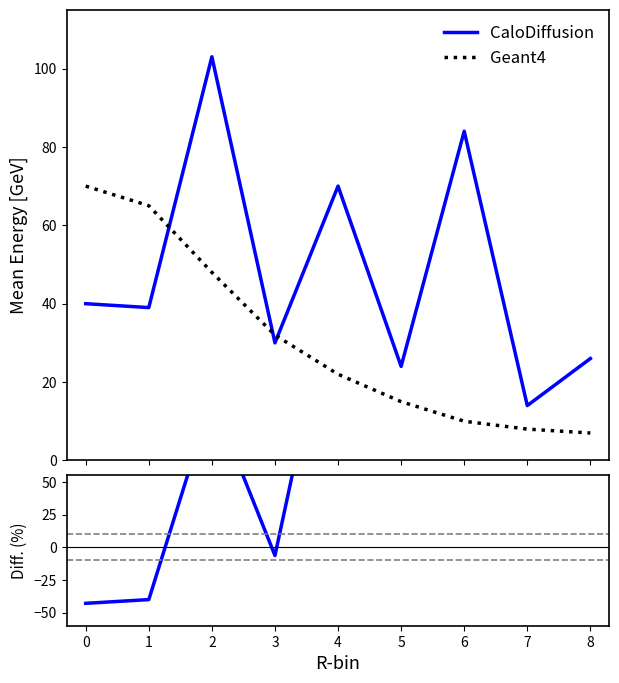

Where do CaloDiffusion and Diff (%) first cross each other?

1 and 2